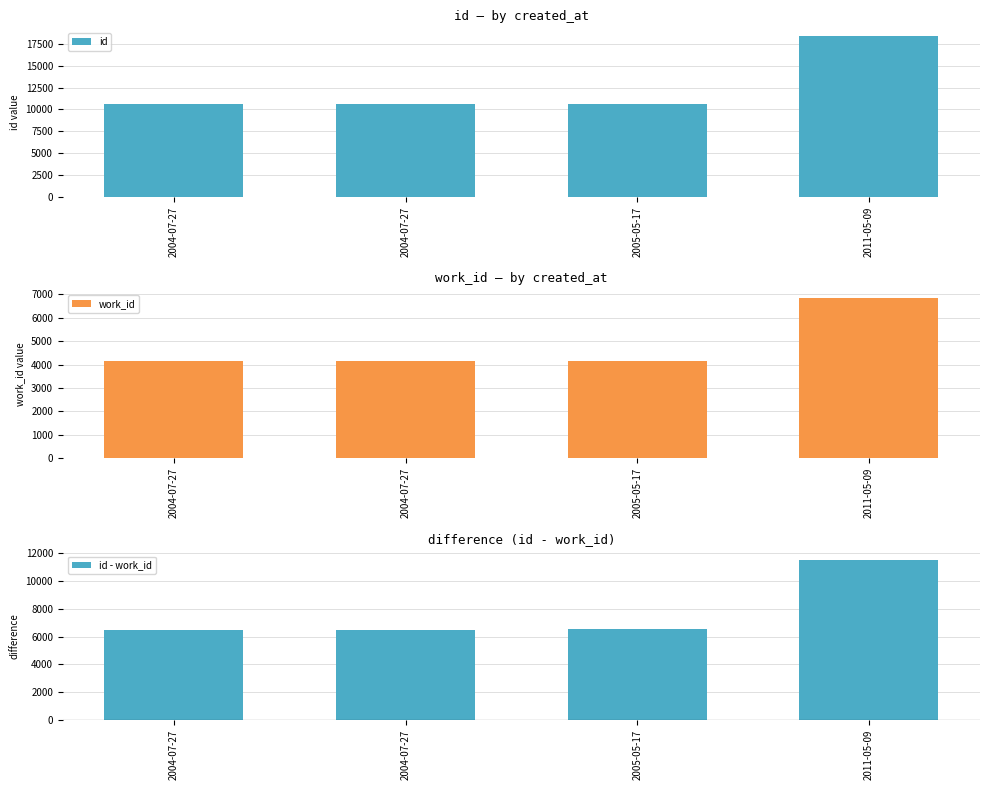

What is the average value of the work_id series?

4816